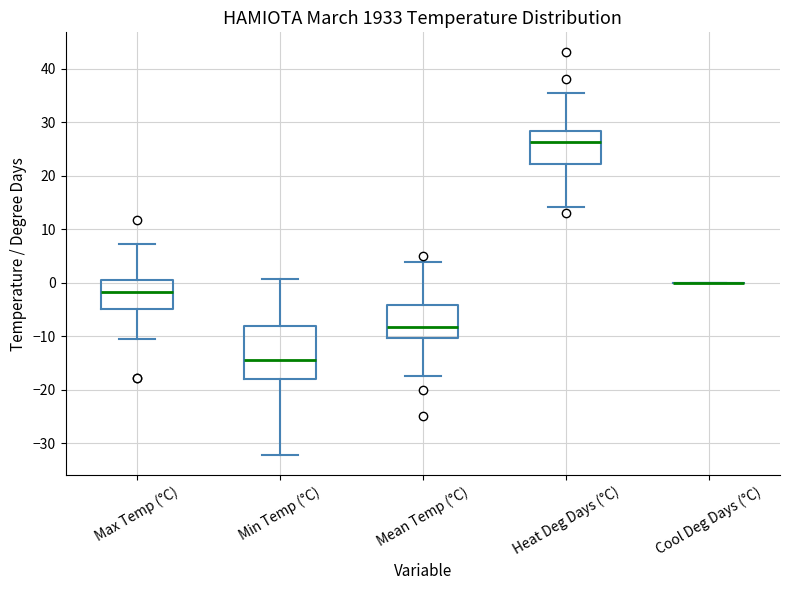

Comparing the boxes themselves (not the whiskers), which one is the tallest?

Min Temp (°C)